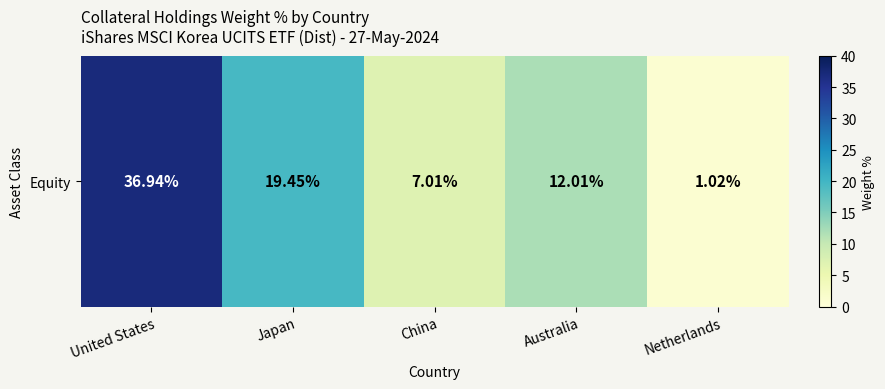

Is it true that the value at Japan is 19.4?

True